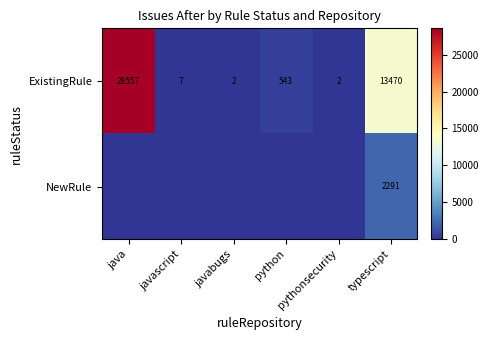

What is the difference between the ExistingRule values at java and javabugs?

28555